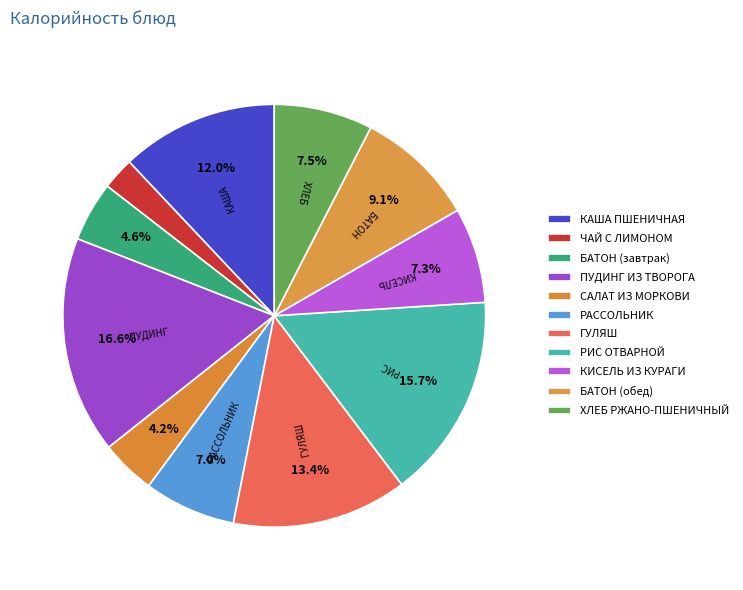

What is the total percentage of ХЛЕБ РЖАНО-ПШЕНИЧНЫЙ and САЛАТ ИЗ МОРКОВИ?

11.7%